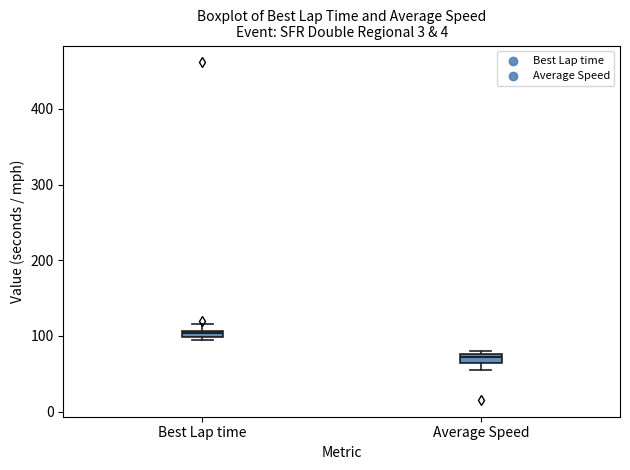

Where is the upper edge of the box for Best Lap time on the y-axis? The values are not printed on the chart, so give them approximately, as read against the axis.

110